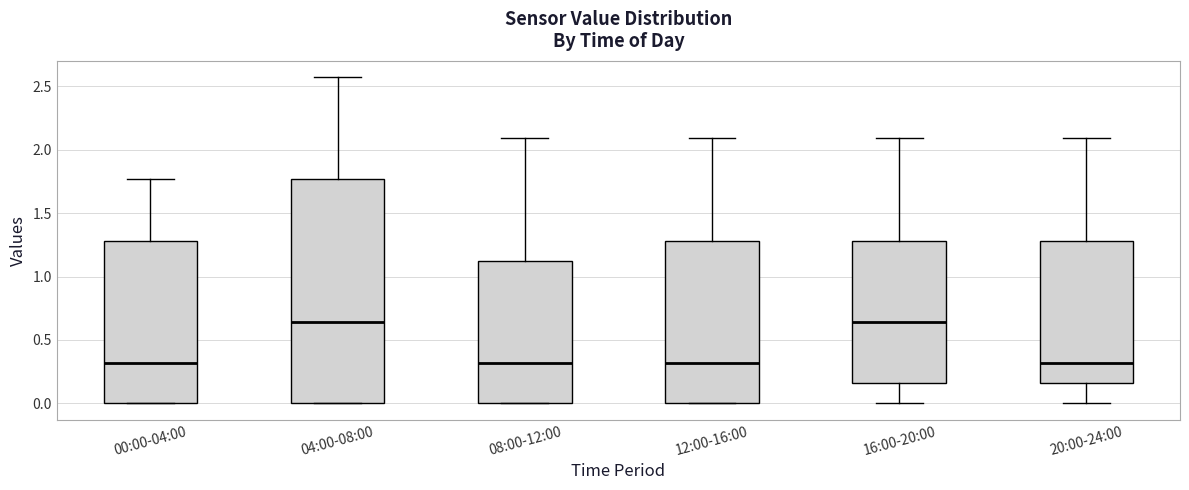

Reading left to right, read every box against the y-axis: the position of its median line, the range the box covers, and the ends of its whiskers. The values are not printed on the chart, so give them approximately, as read against the axis.

00:00-04:00: median 0.30, box 0.00 to 1.30, whiskers 0.00 to 1.75
04:00-08:00: median 0.65, box 0.00 to 1.75, whiskers 0.00 to 2.55
08:00-12:00: median 0.30, box 0.00 to 1.10, whiskers 0.00 to 2.10
12:00-16:00: median 0.30, box 0.00 to 1.30, whiskers 0.00 to 2.10
16:00-20:00: median 0.65, box 0.15 to 1.30, whiskers 0.00 to 2.10
20:00-24:00: median 0.30, box 0.15 to 1.30, whiskers 0.00 to 2.10